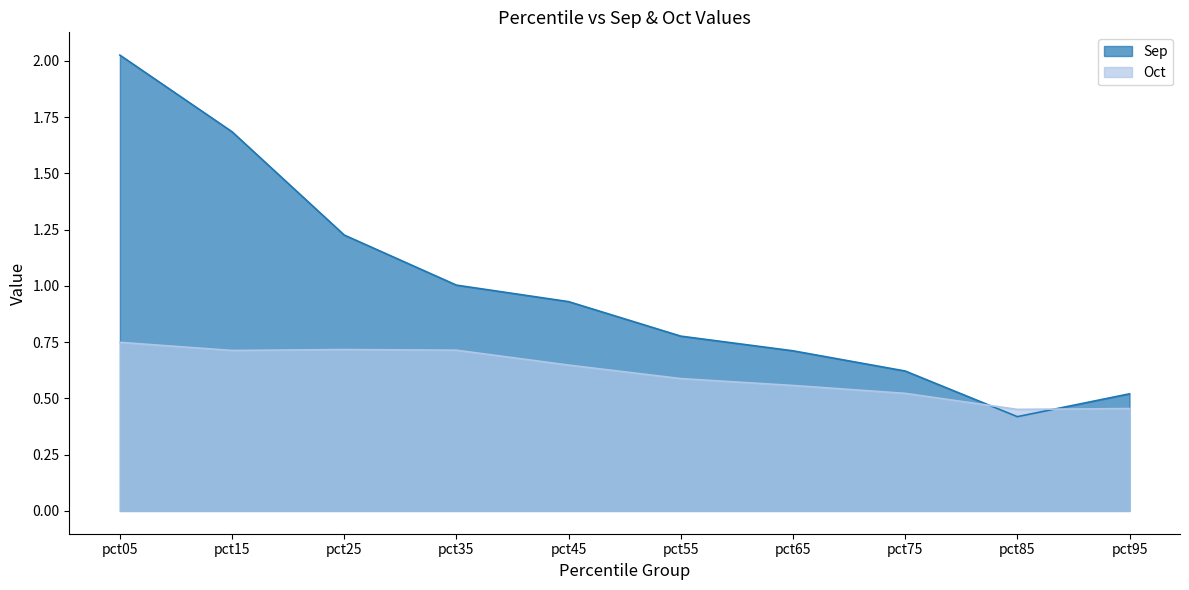

Rank the series at pct25 from highest to lowest value.

Sep, Oct